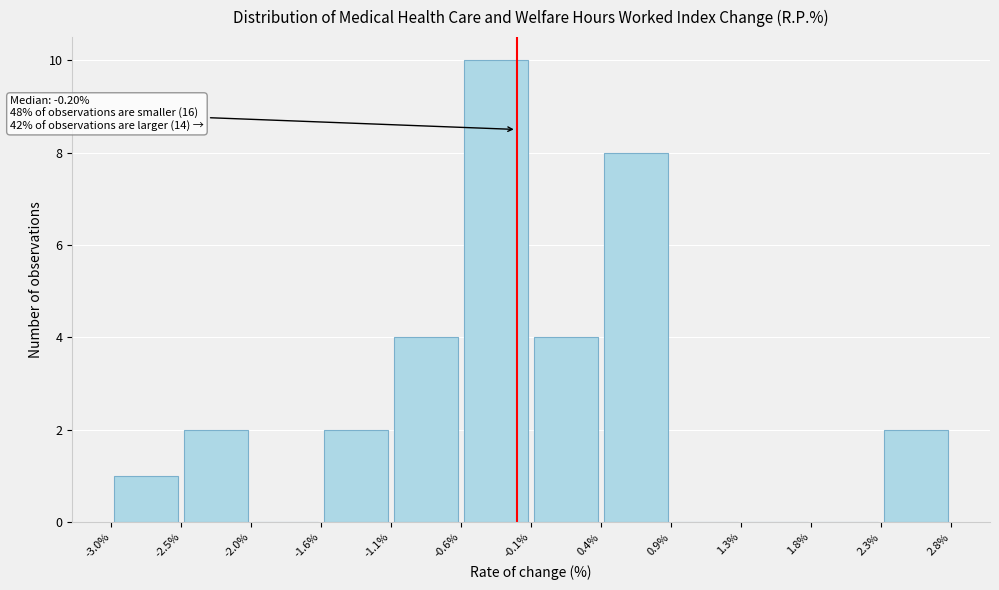

Over which range of the x-axis is the bar tallest?

-0.6% to -0.1%